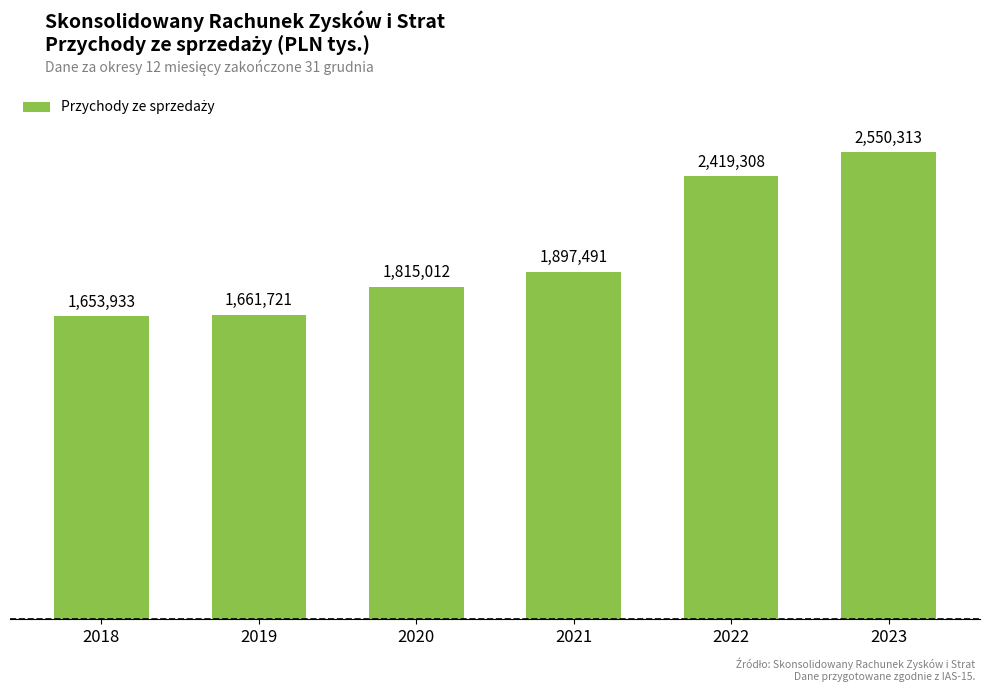

Does the chart contain any negative values?

No